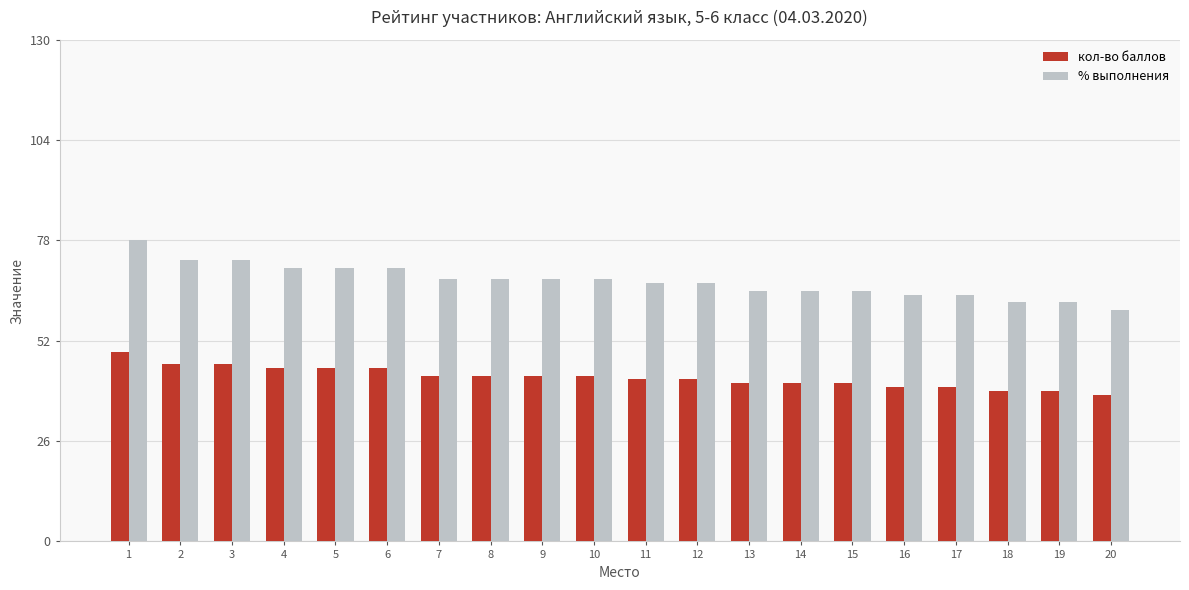

How many data points does each series have?

20